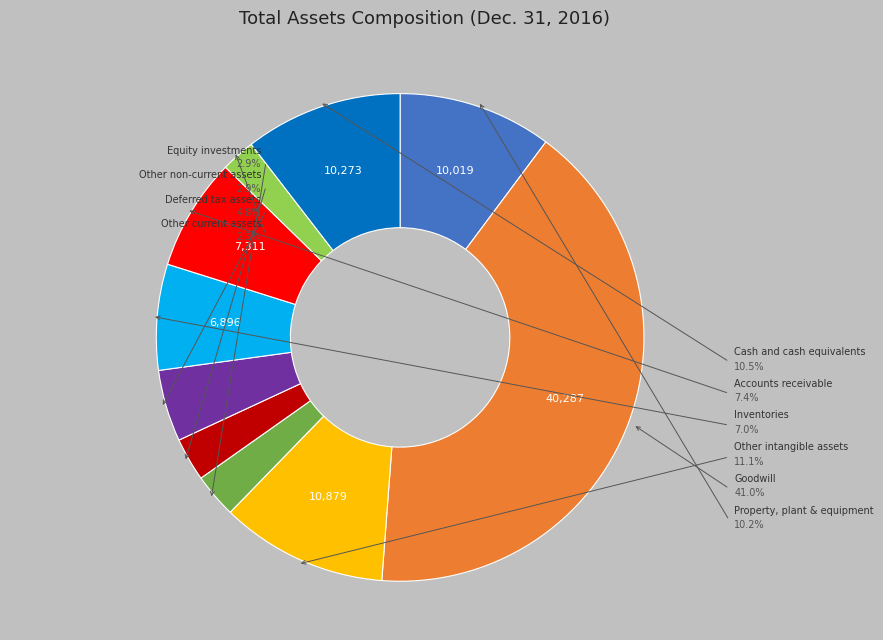

Which slice is the largest?

Goodwill